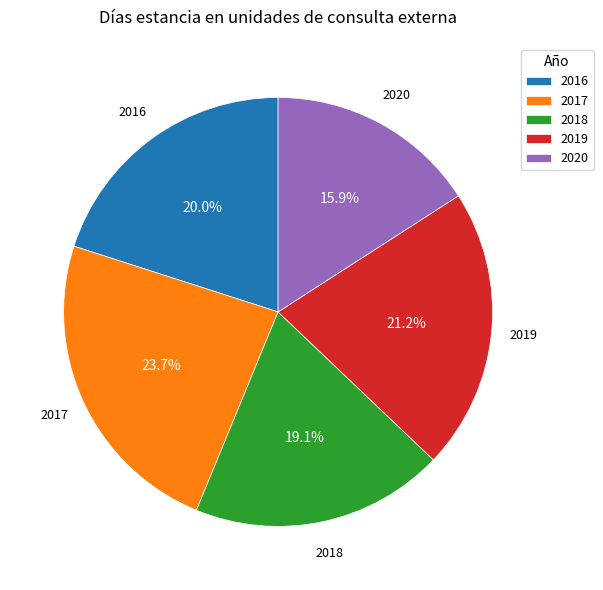

How much of the chart is everything except 2016?

80.0%